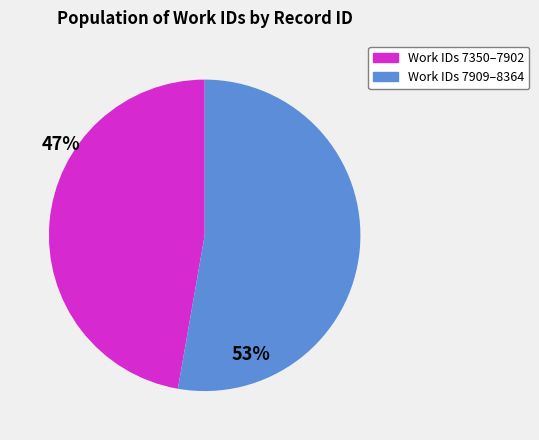

How many slices are in this pie chart?

2